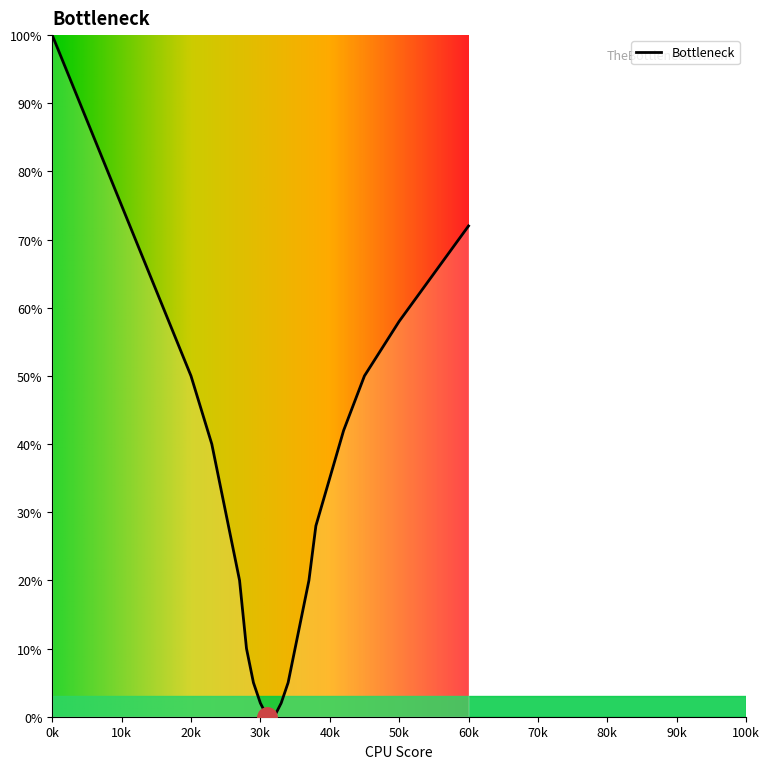

What is the maximum value shown in the chart?

100